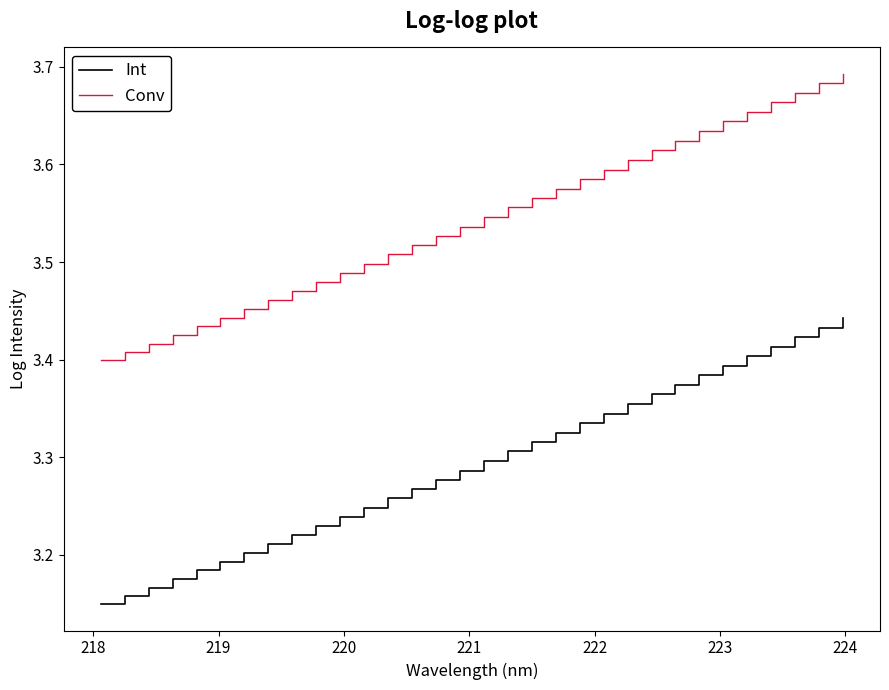

What is the difference between the maximum and minimum values in the Conv series?

0.3